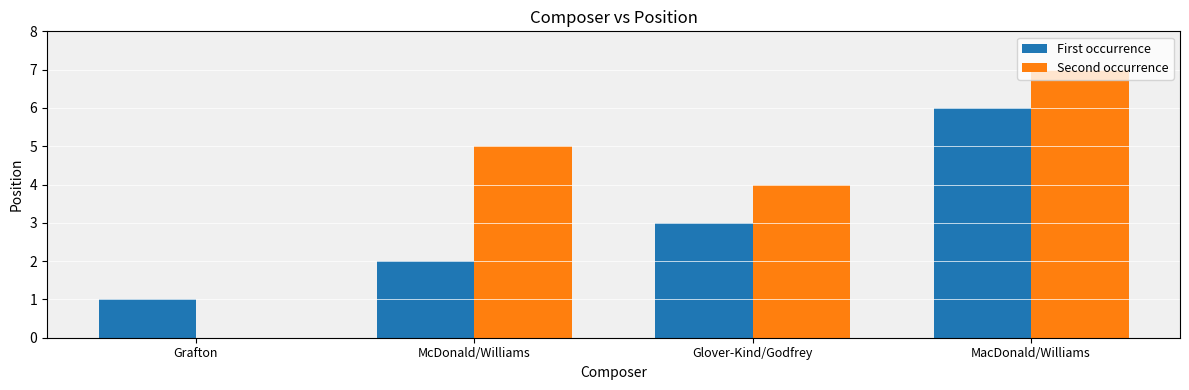

What is the approximate value of Second occurrence at McDonald/Williams?

5